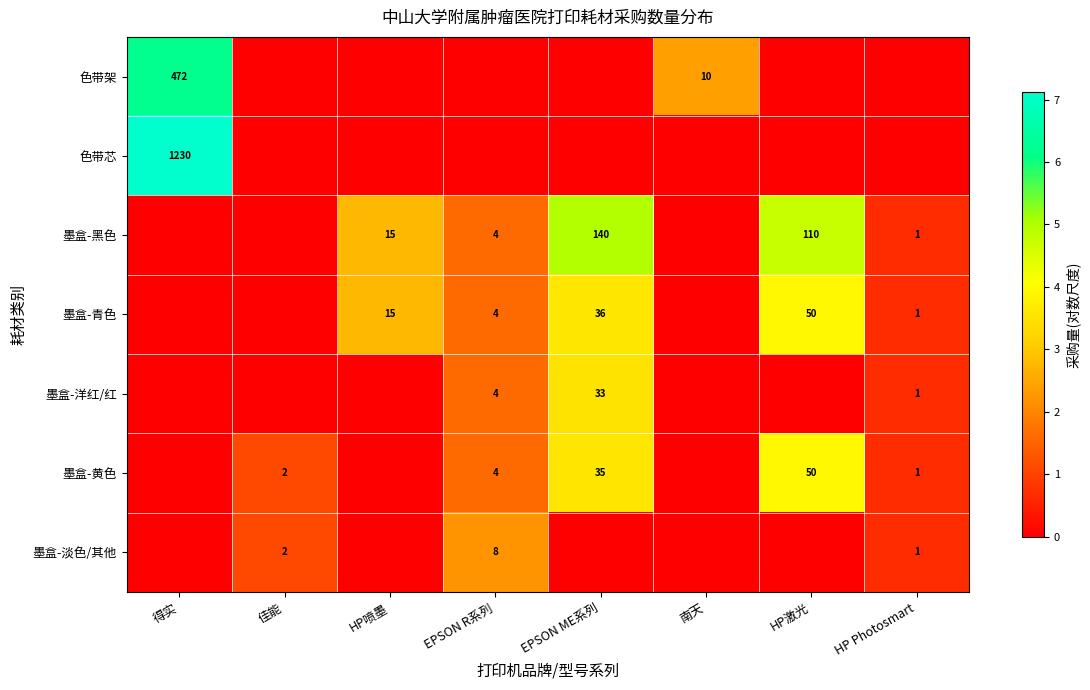

What is the difference between the 墨盒-黄色 values at HP Photosmart and HP激光?

49